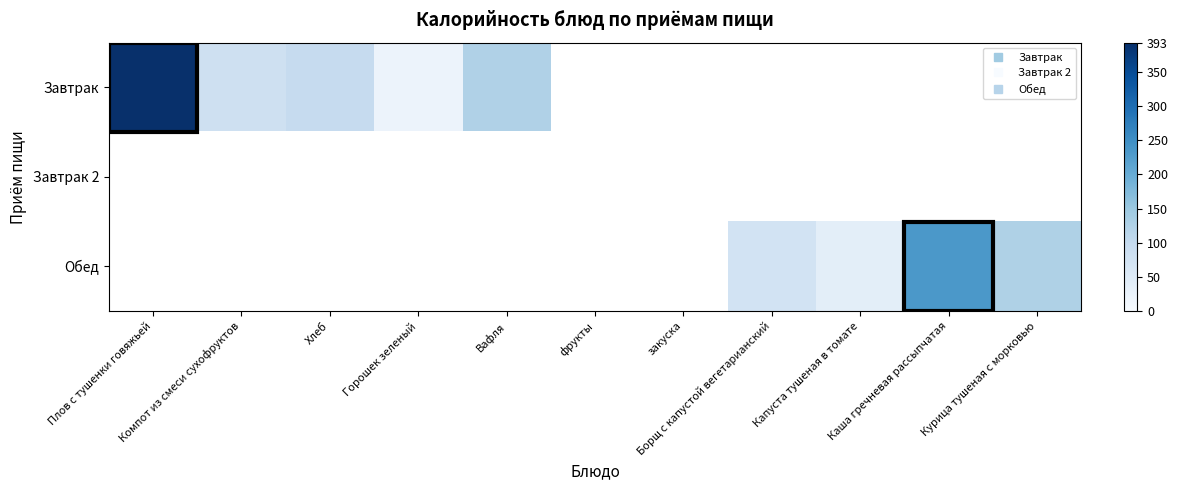

What is the maximum value shown in the chart?

393.0